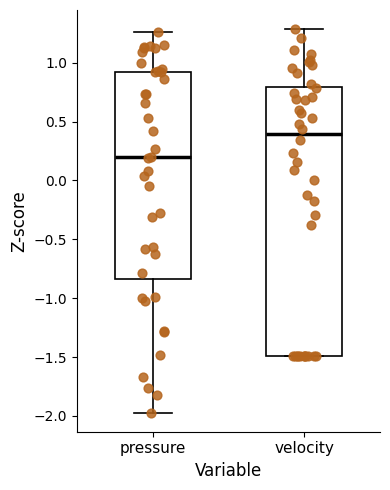

Where is the lower edge of the box for pressure on the y-axis? The values are not printed on the chart, so give them approximately, as read against the axis.

-0.85